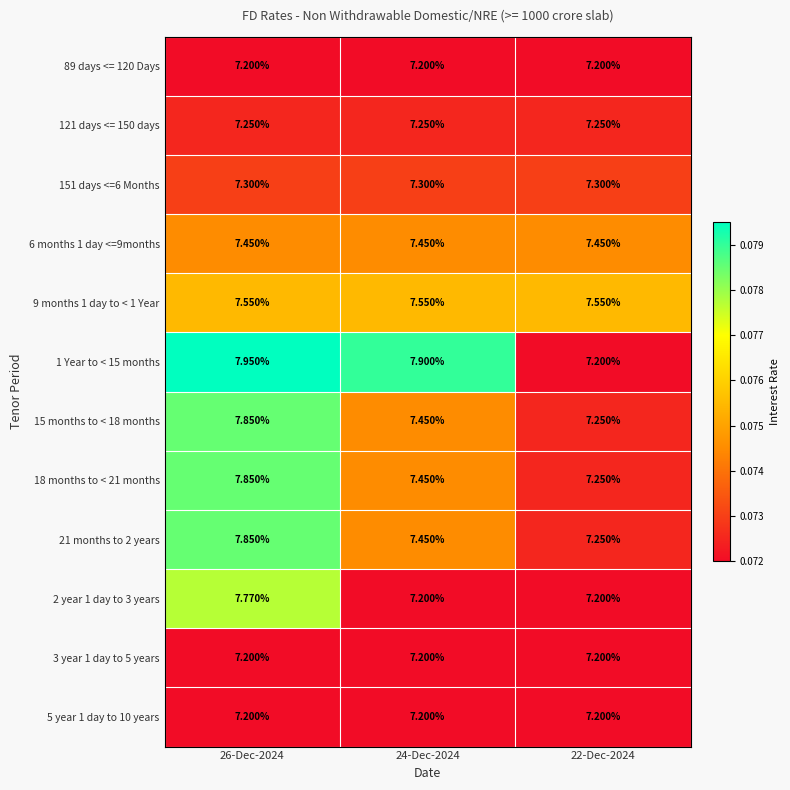

Is the value of 151 days <=6 Months at 22-Dec-2024 greater than the value of 15 months to < 18 months at 26-Dec-2024?

No